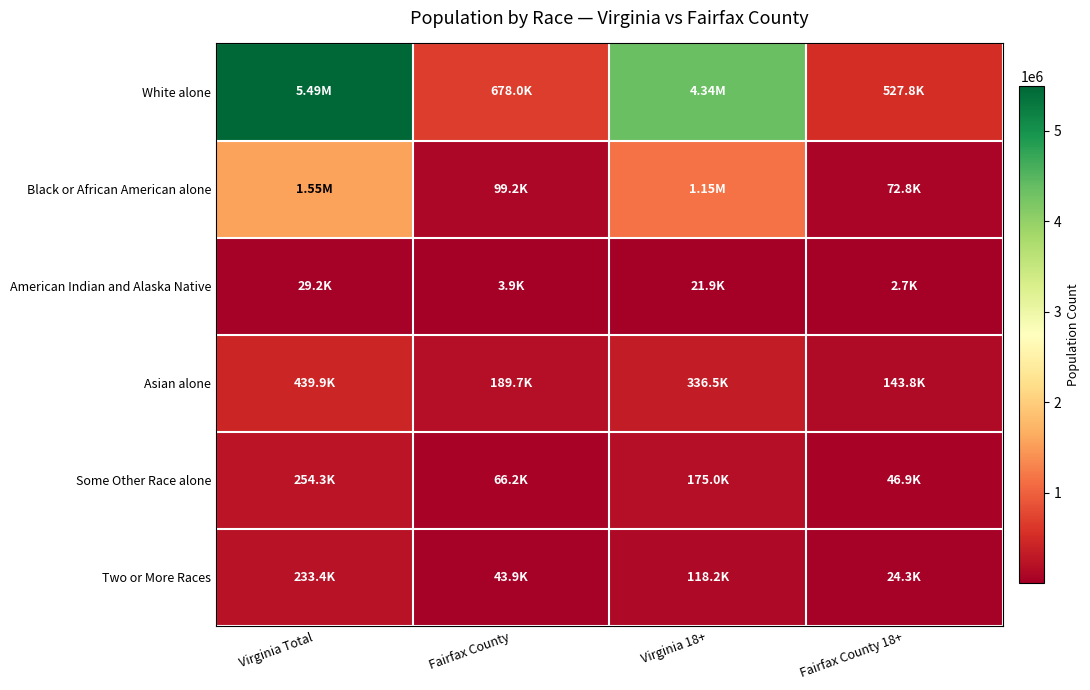

What is the difference between the highest and lowest values at Virginia Total?

5457627